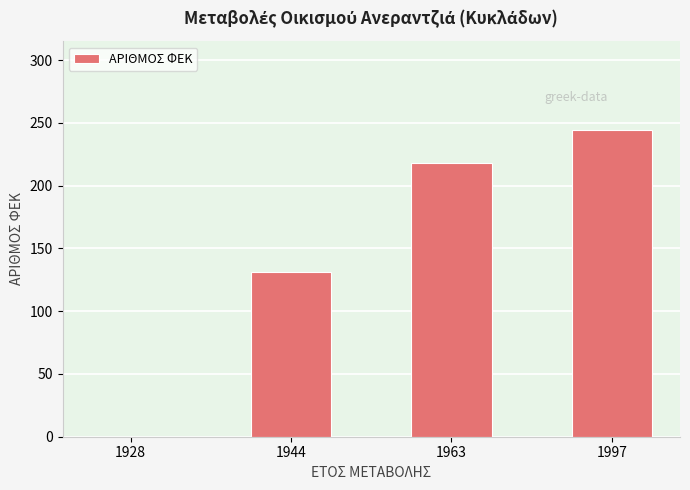

True or false: the data shows 131 at 1944.

True